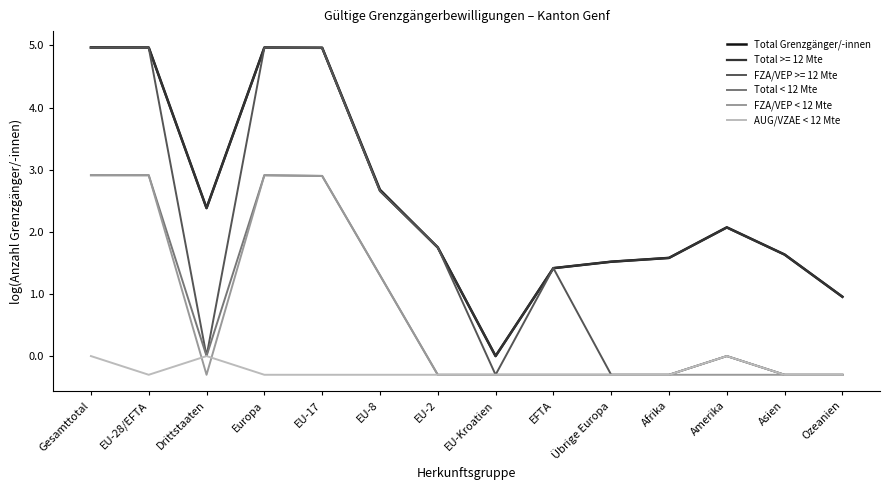

Is it true that Total Grenzgänger/-innen equals 5.0 at EU-28/EFTA?

True